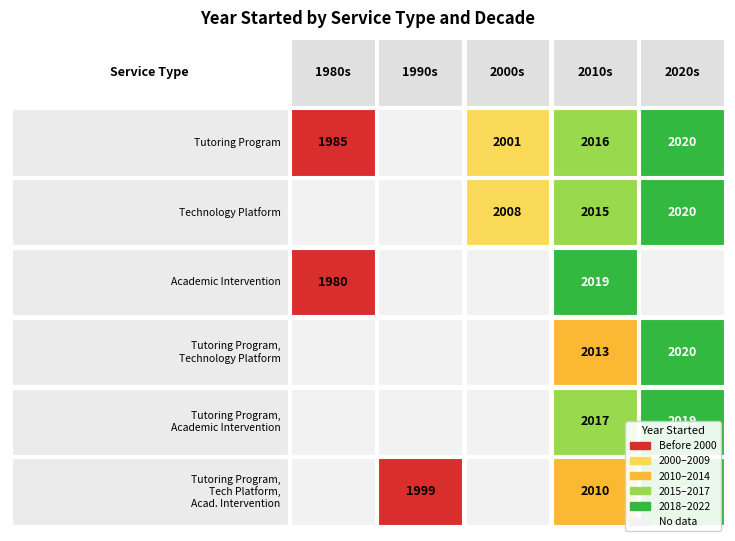

The value of Tutoring Program, Technology Platform, Academic Intervention at Tutoring Program, Technology Platform is 948. True or false?

False